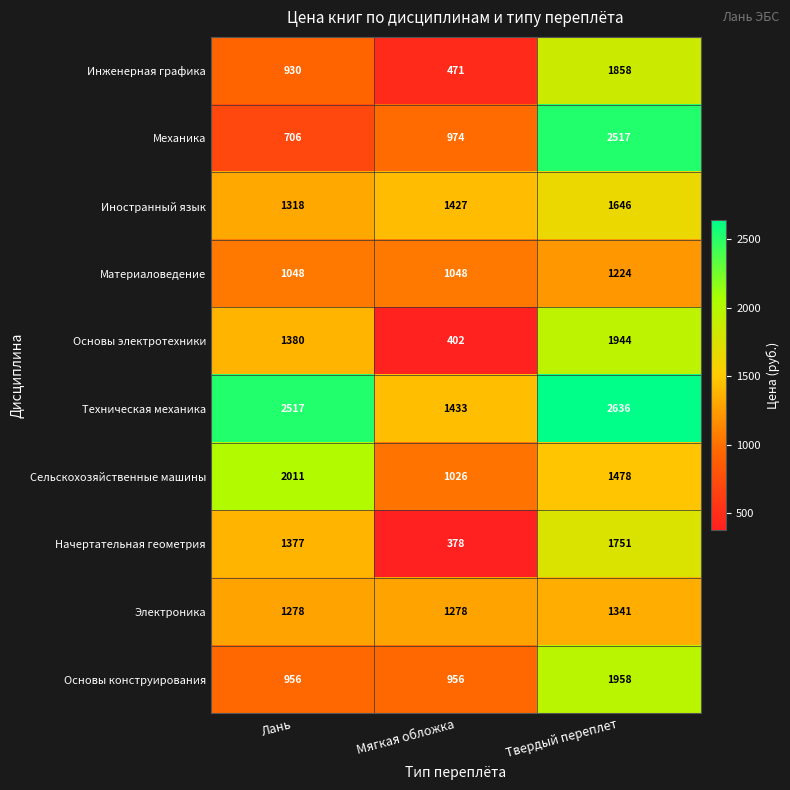

True or false: Электроника has a value of 851 at Мягкая обложка.

False